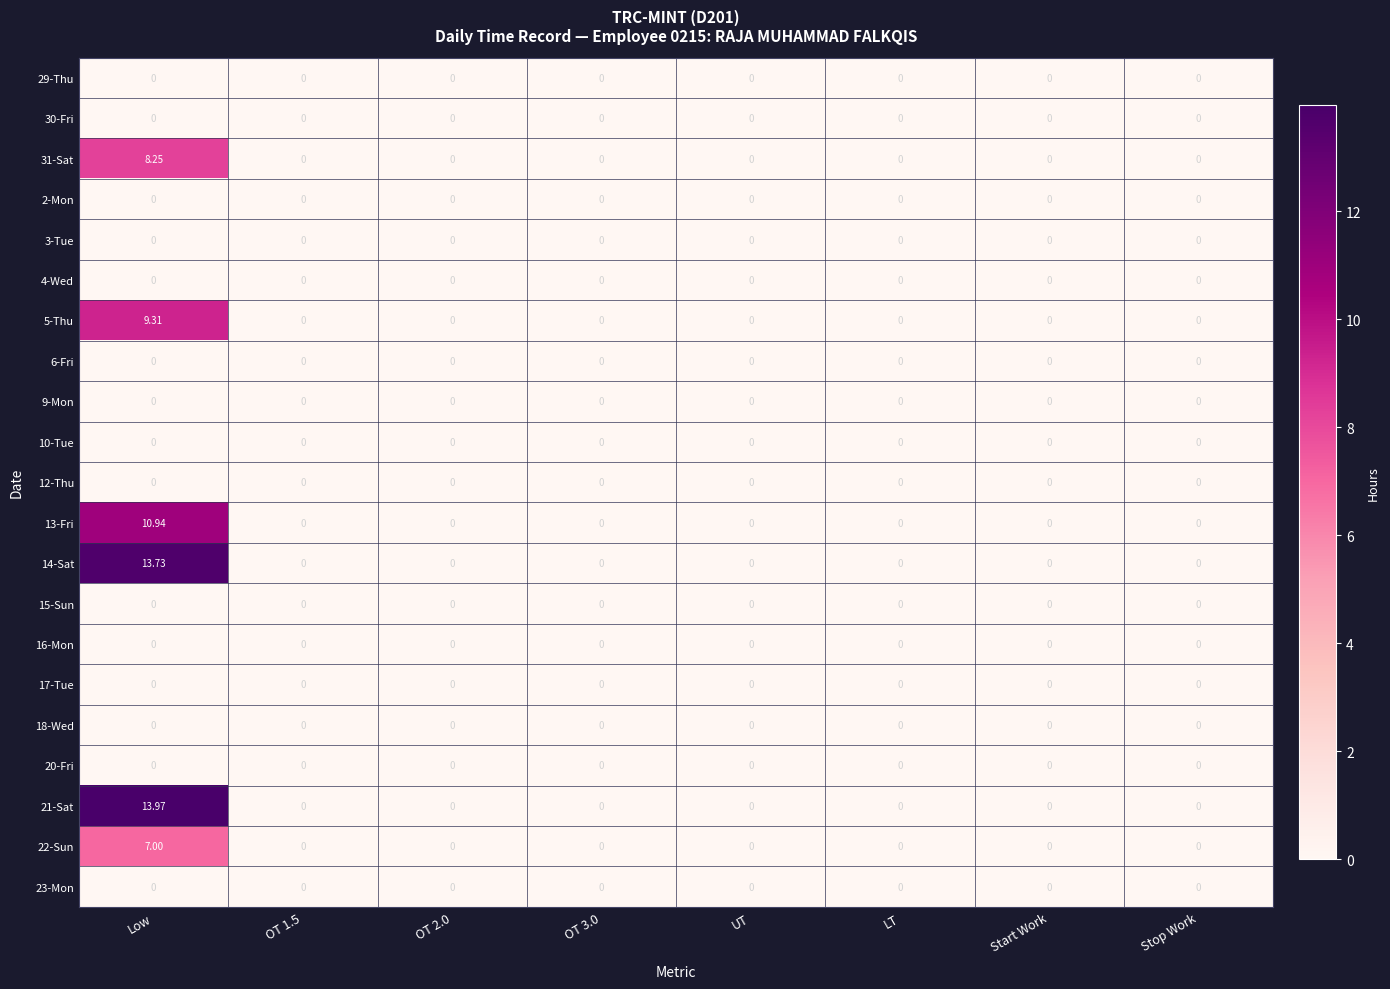

At which category is the sum across all series the highest?

Low